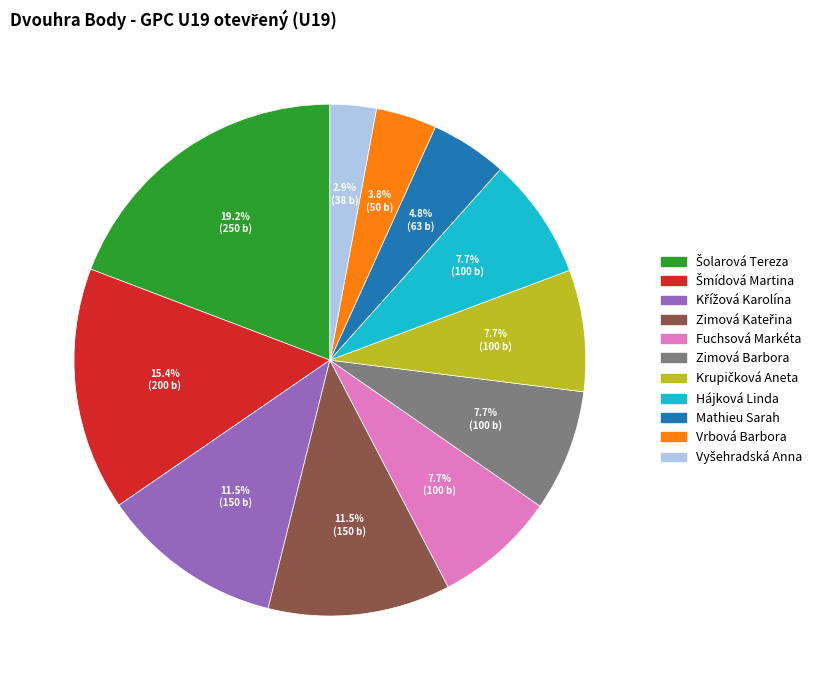

Combined, do Zimová Barbora and Fuchsová Markéta account for over 50%?

No